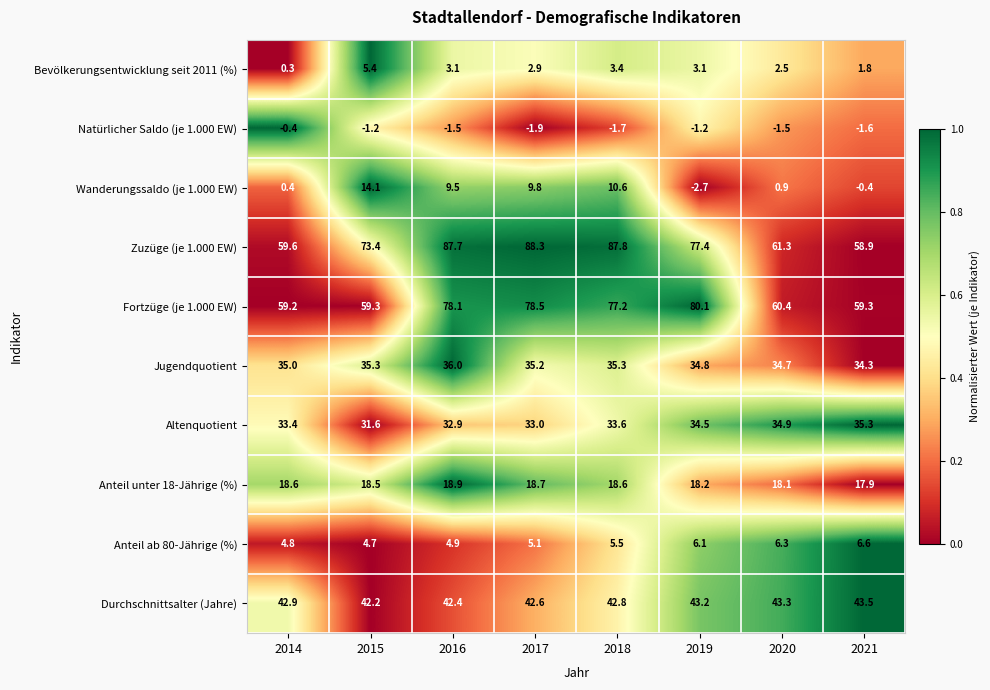

What is the difference between the maximum and minimum values in the Wanderungssaldo (je 1.000 EW) series?

16.8